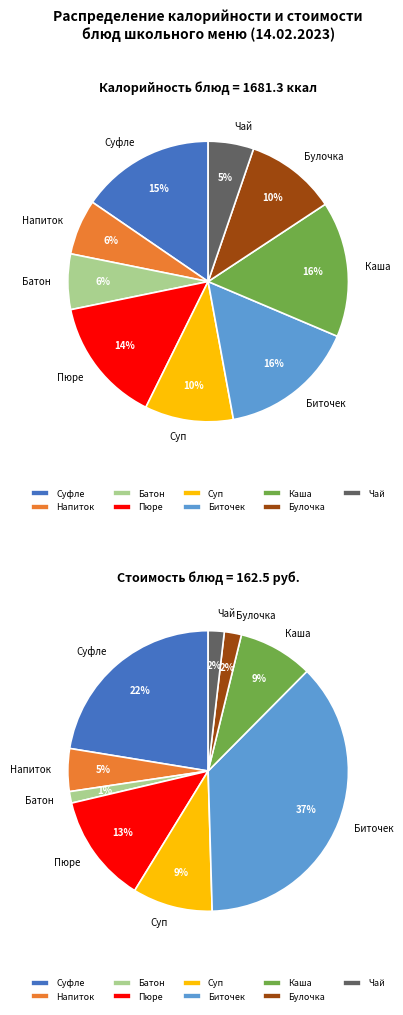

Approximately how many times larger is the value at Каша гречневая рассыпчатая compared to Суфле Рыбка золотая (минтай)?

1.0